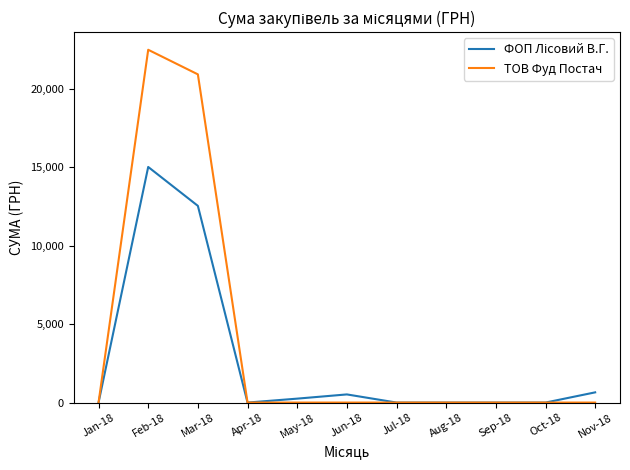

True or false: ТОВ Фуд Постач has a value of 0.0 at Nov-18.

True